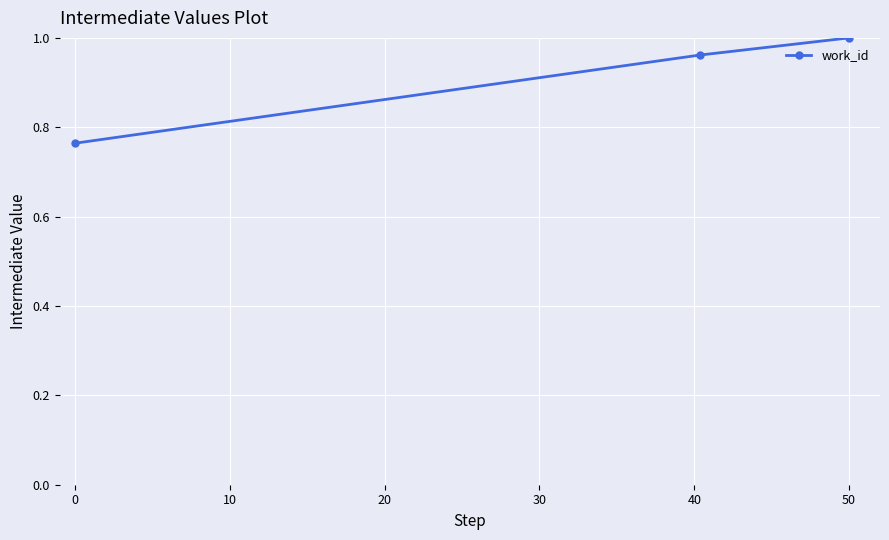

What is the sum of all values?

2.7